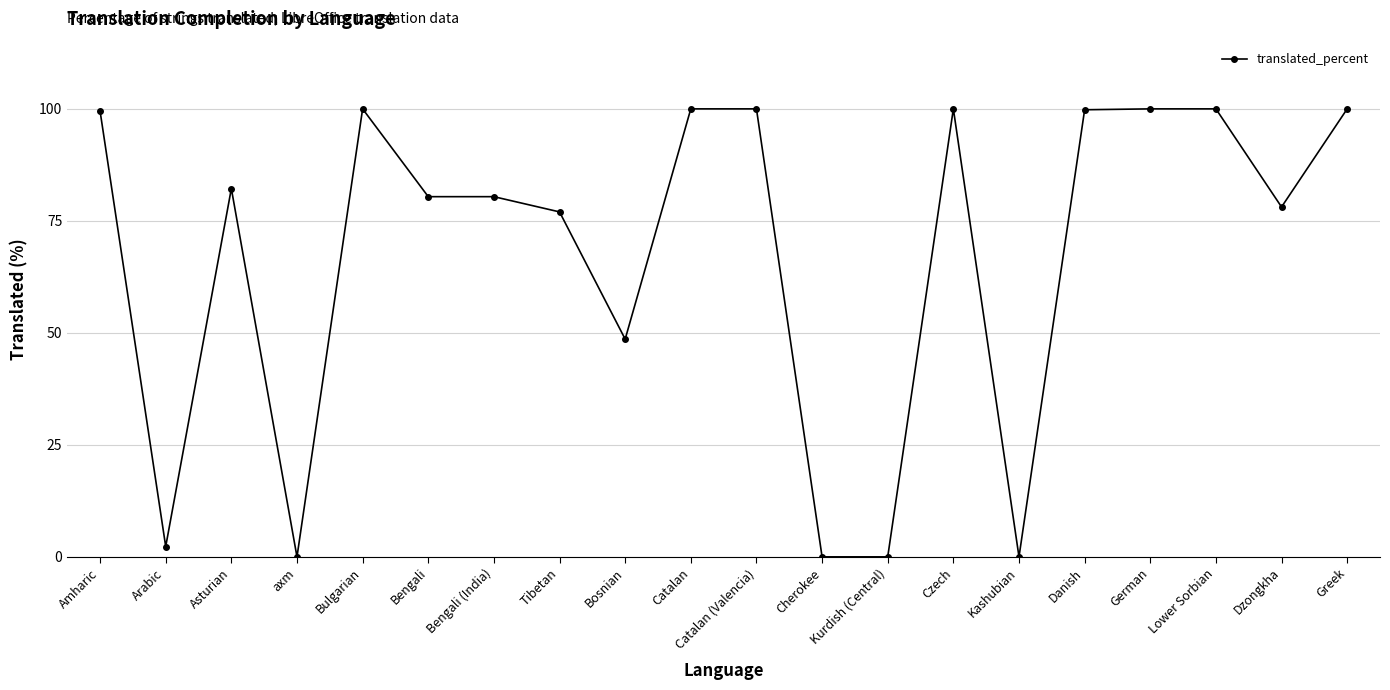

Is it true that the value at Bengali is 80.4?

True